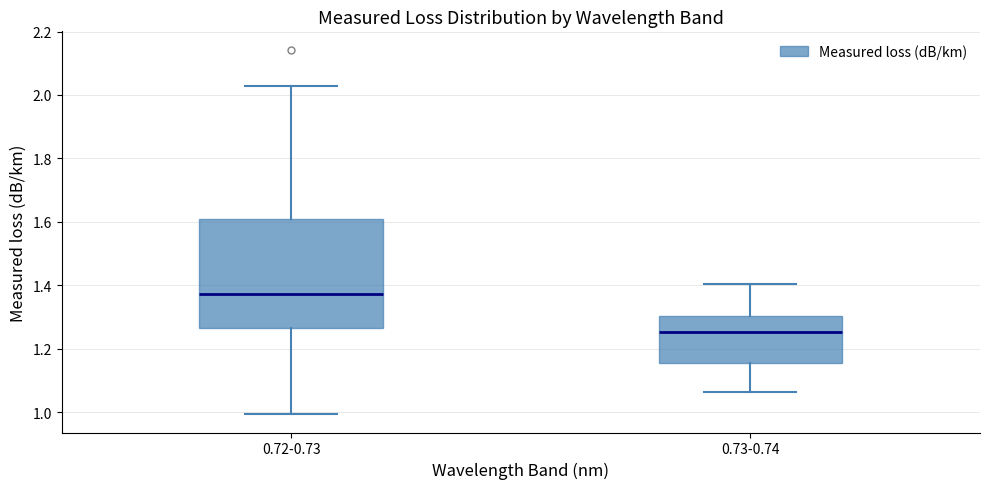

Where does the upper whisker of the box for 0.72-0.73 end on the y-axis? The values are not printed on the chart, so give them approximately, as read against the axis.

2.02